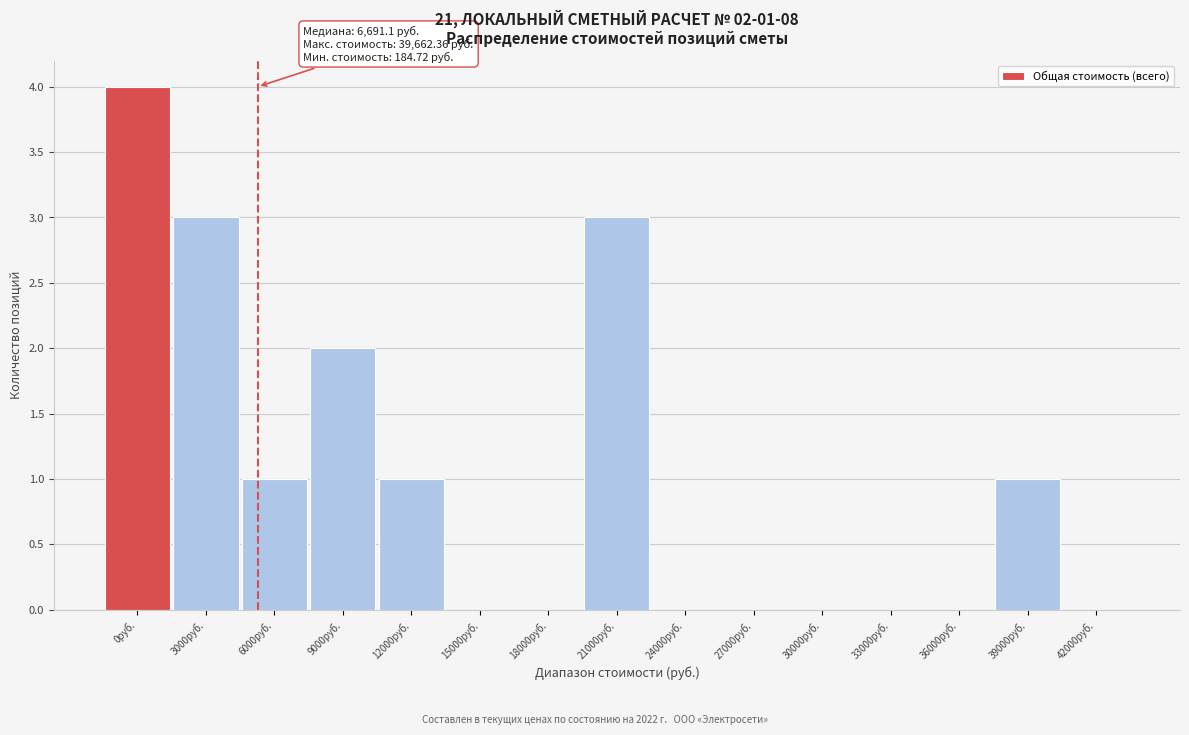

Reading right to left, extract all data points from this chart.

42000руб.=0	39000руб.=1	36000руб.=0	33000руб.=0	30000руб.=0	27000руб.=0	24000руб.=0	21000руб.=3	18000руб.=0	15000руб.=0	12000руб.=1	9000руб.=2	6000руб.=1	3000руб.=3	0руб.=4